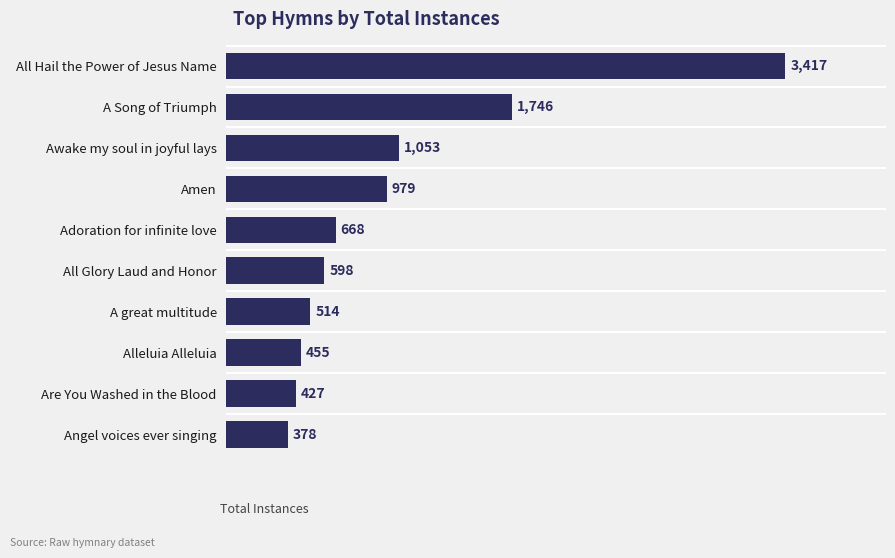

List the labels in order of value, smallest first.

Angel voices ever singing, Are You Washed in the Blood, Alleluia Alleluia, A great multitude, All Glory Laud and Honor, Adoration for infinite love, Amen, Awake my soul in joyful lays, A Song of Triumph, All Hail the Power of Jesus Name